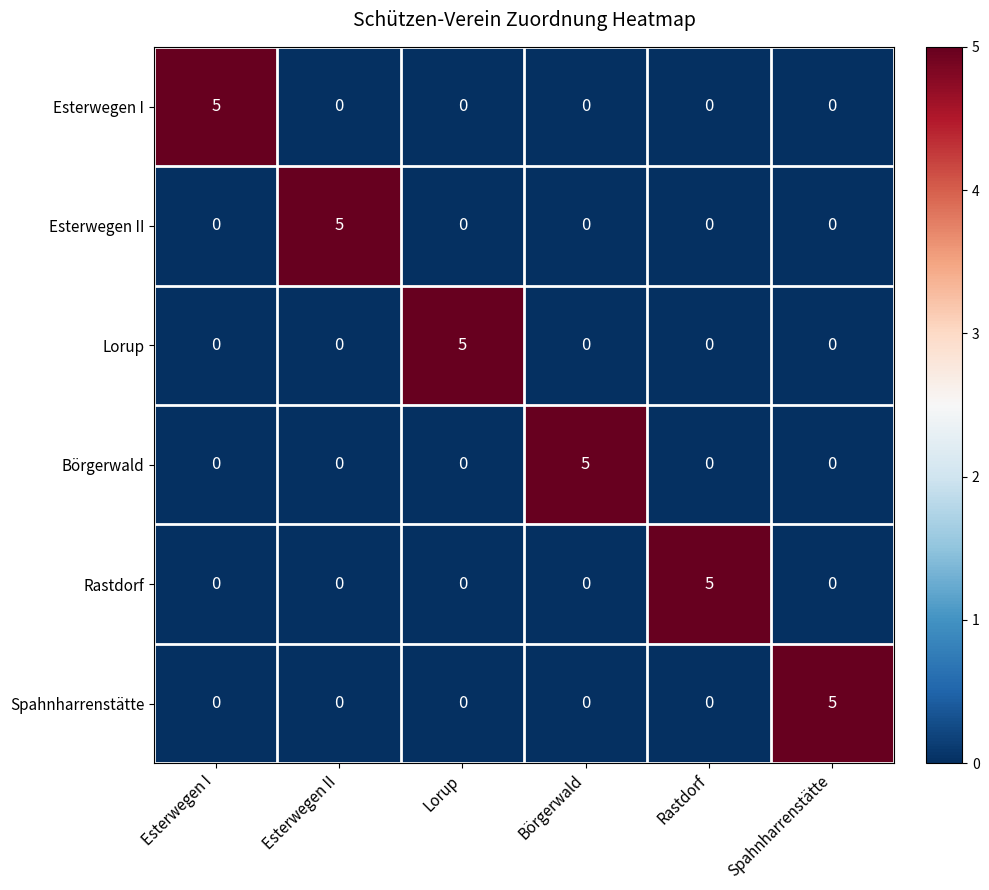

True or false: Esterwegen I has a value of 0 at Rastdorf.

True